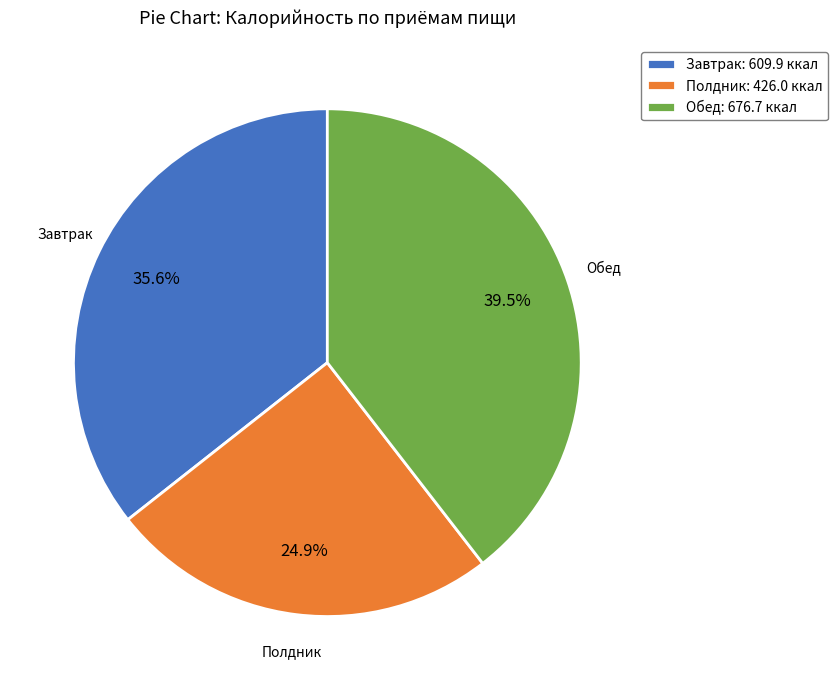

Does Полдник account for over 50% of the chart?

No